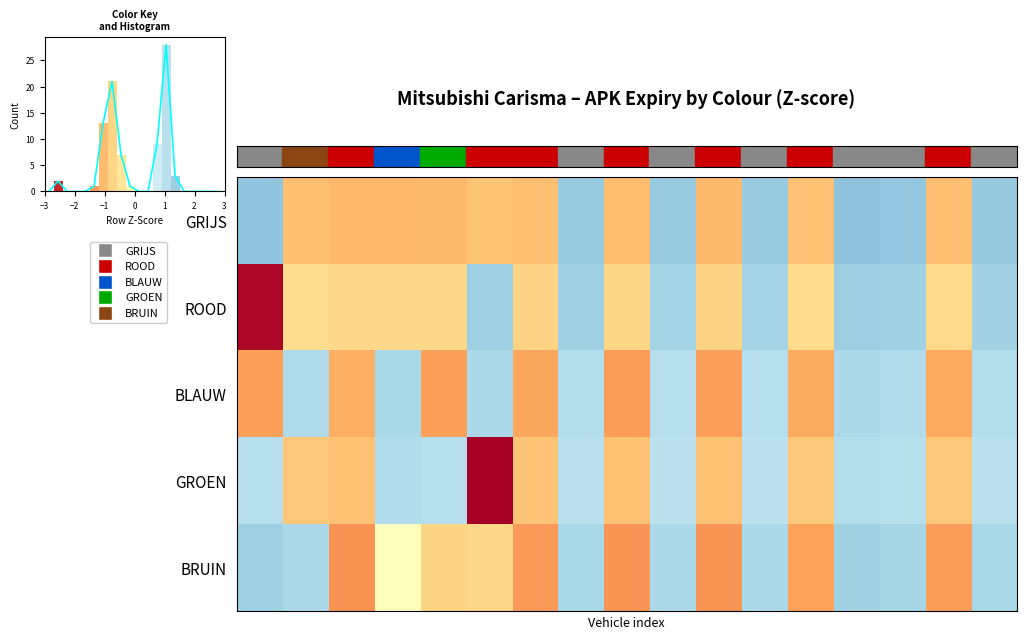

List the series in order of their peak value, lowest first.

GROEN, BLAUW, BRUIN, ROOD, GRIJS